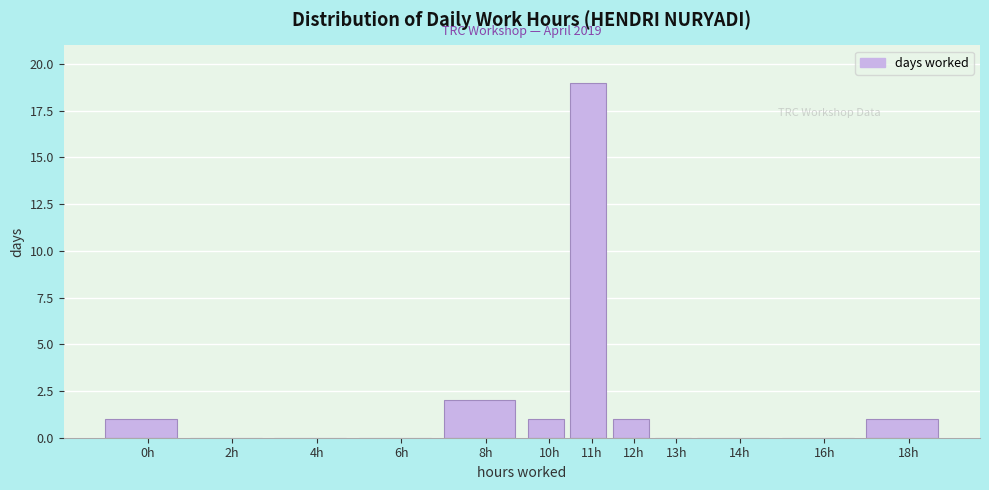

Reading left to right, extract all data points from this chart.

0h=1	2h=0	4h=0	6h=0	8h=2	10h=1	11h=19	12h=1	13h=0	14h=0	16h=0	18h=1